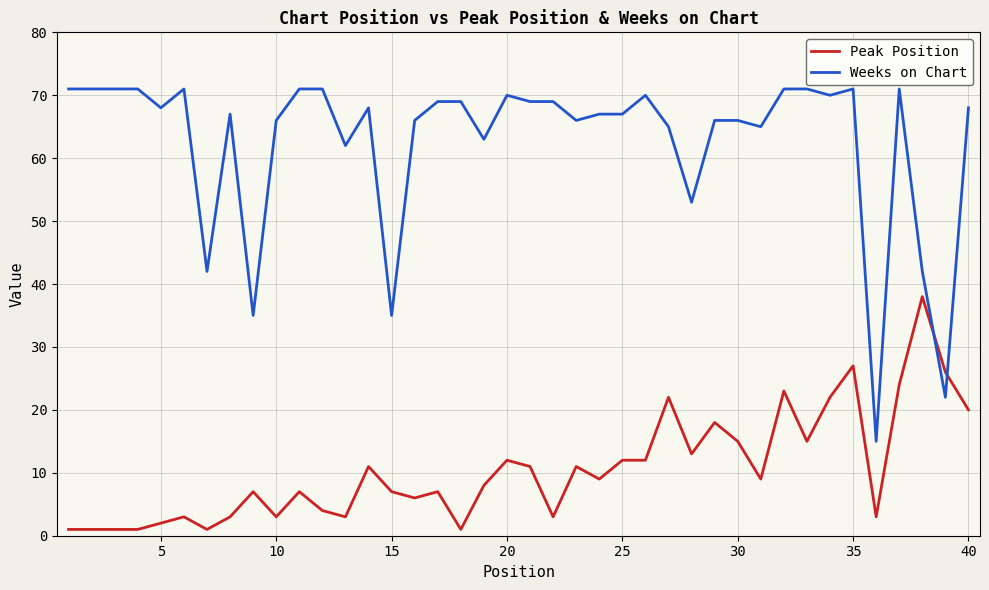

Is this an area chart (filled region under the line)?

No